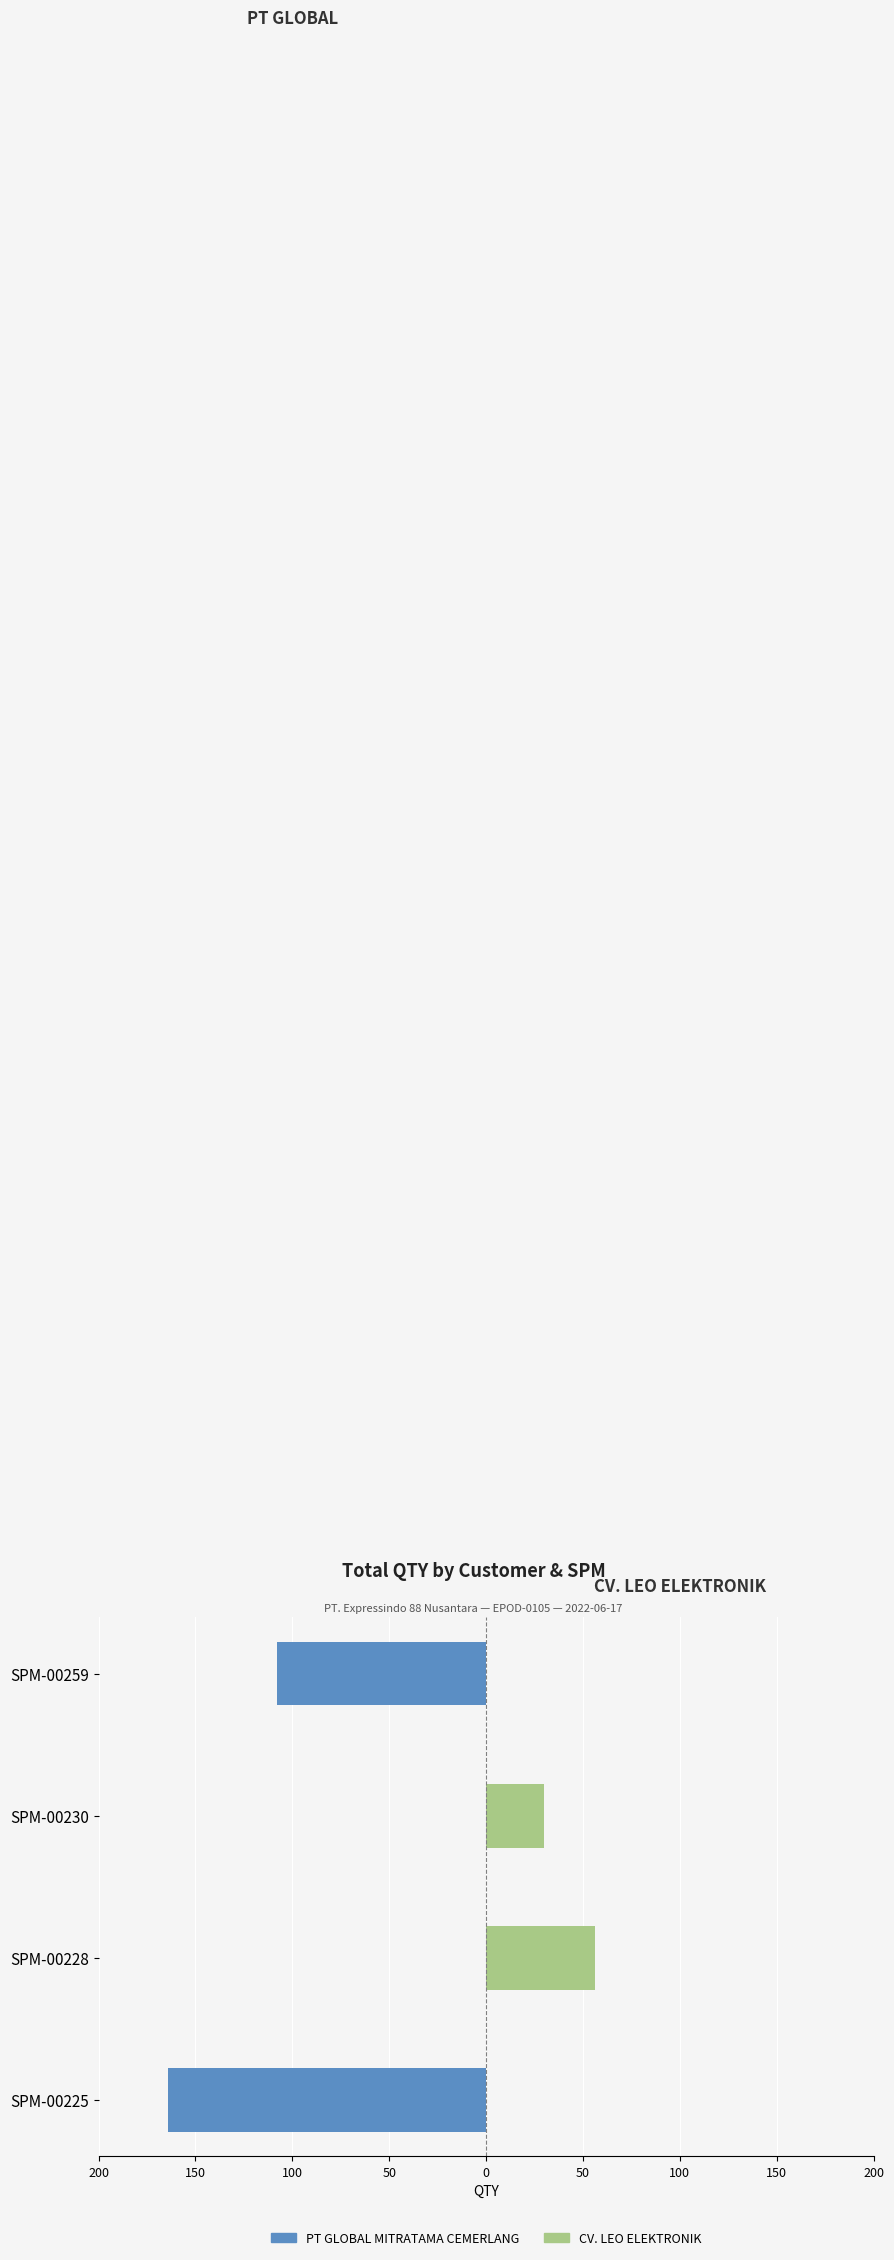

What is the average value of the PT GLOBAL MITRATAMA CEMERLANG series?

-68